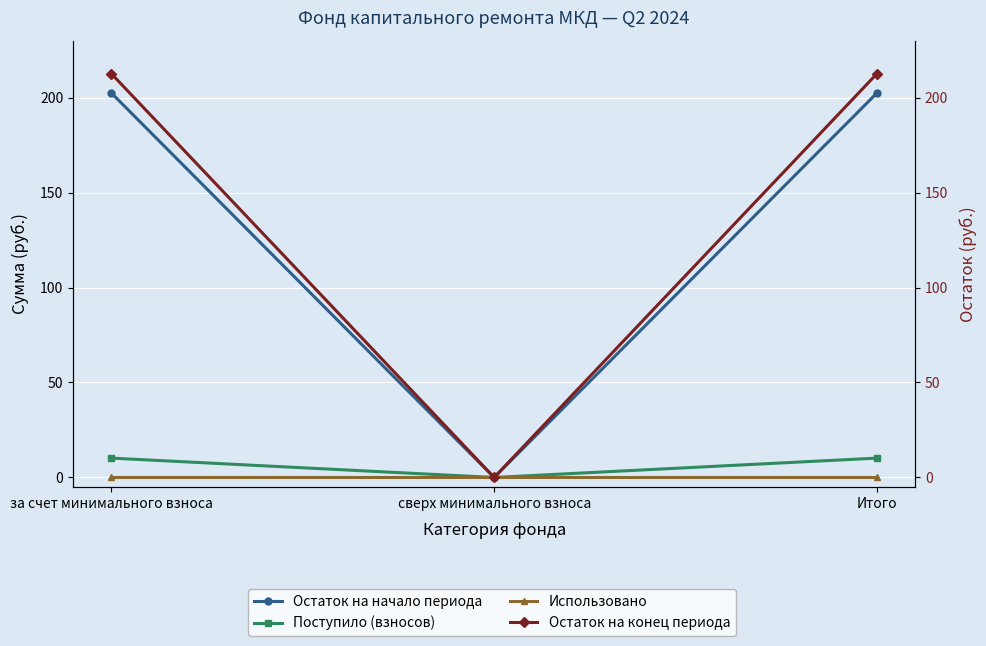

At which label does Остаток на начало периода reach its peak?

за счет минимального взноса